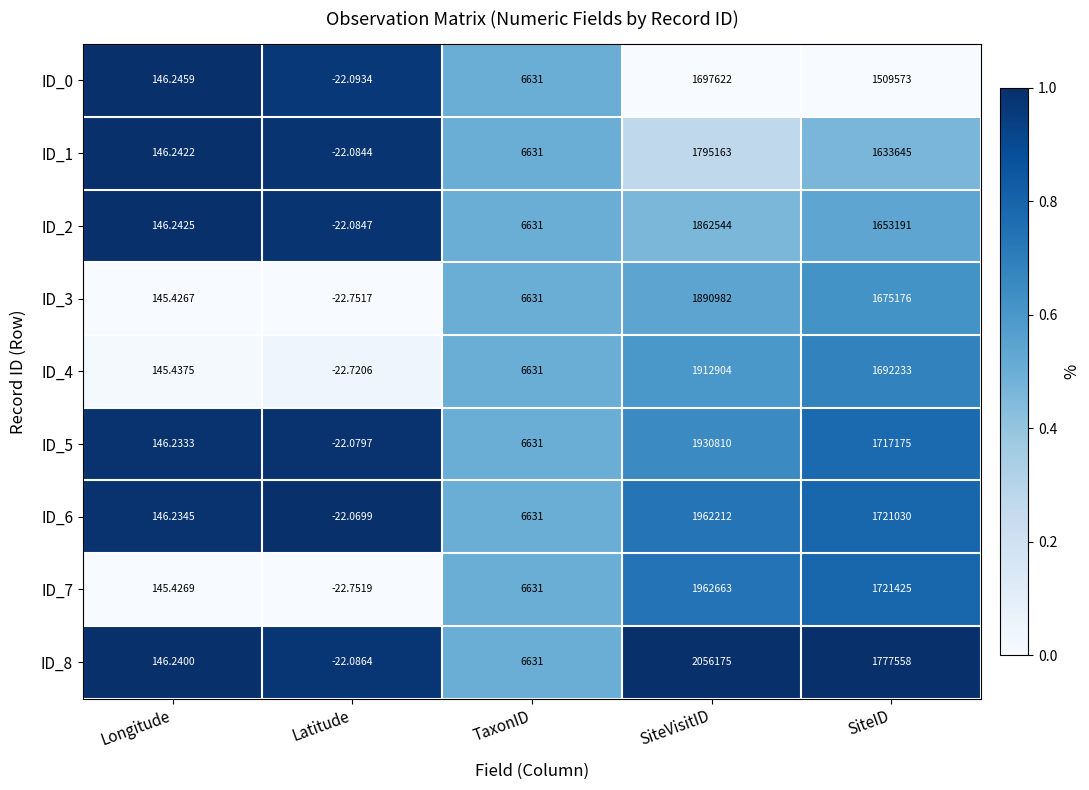

At which category is the sum across all series the highest?

SiteVisitID